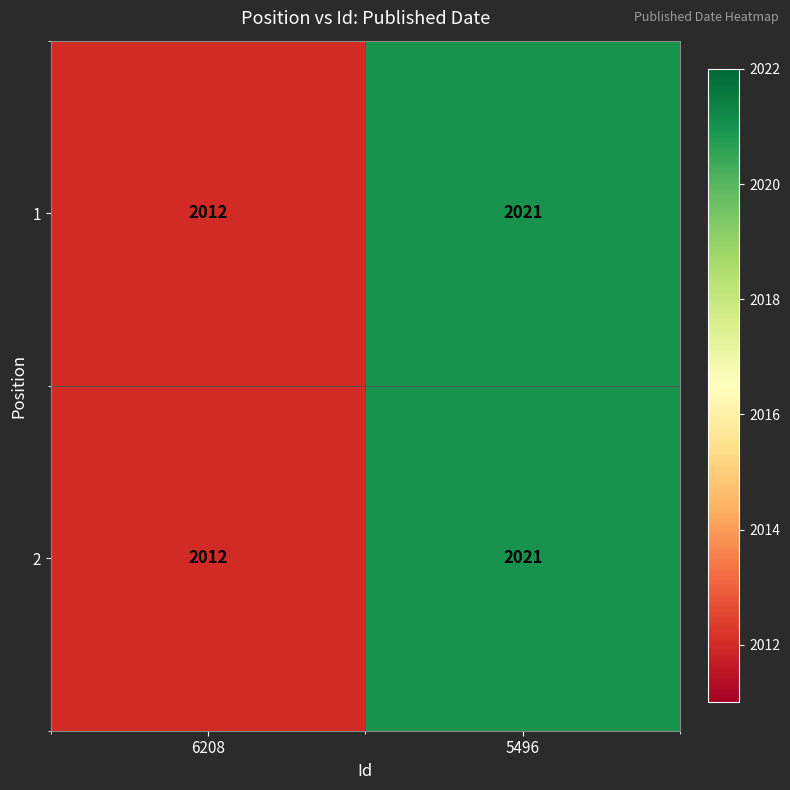

At which category does the chart reach its peak across all series?

5496